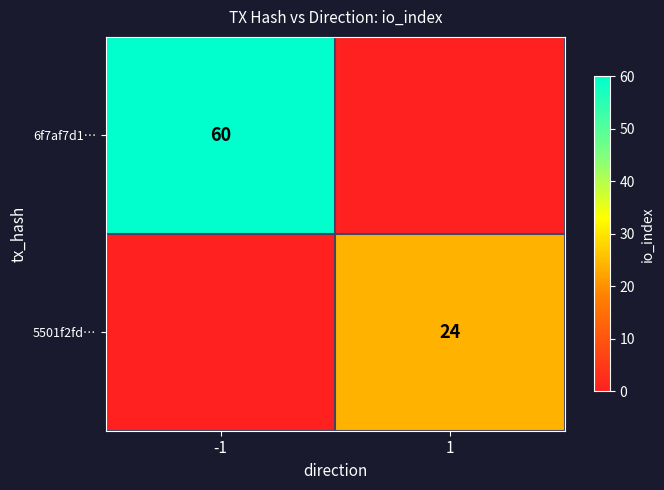

True or false: 5501f2fd… has a value of 24 at 1.

True